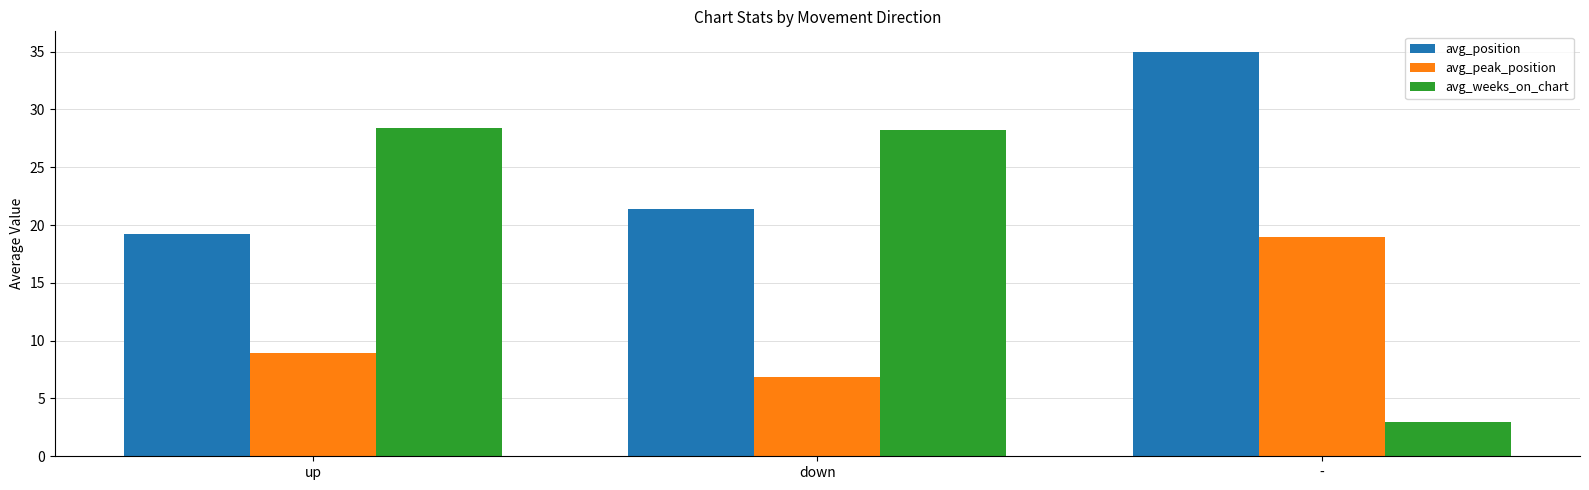

Rank the series by their maximum value, from lowest to highest.

avg_peak_position, avg_weeks_on_chart, avg_position